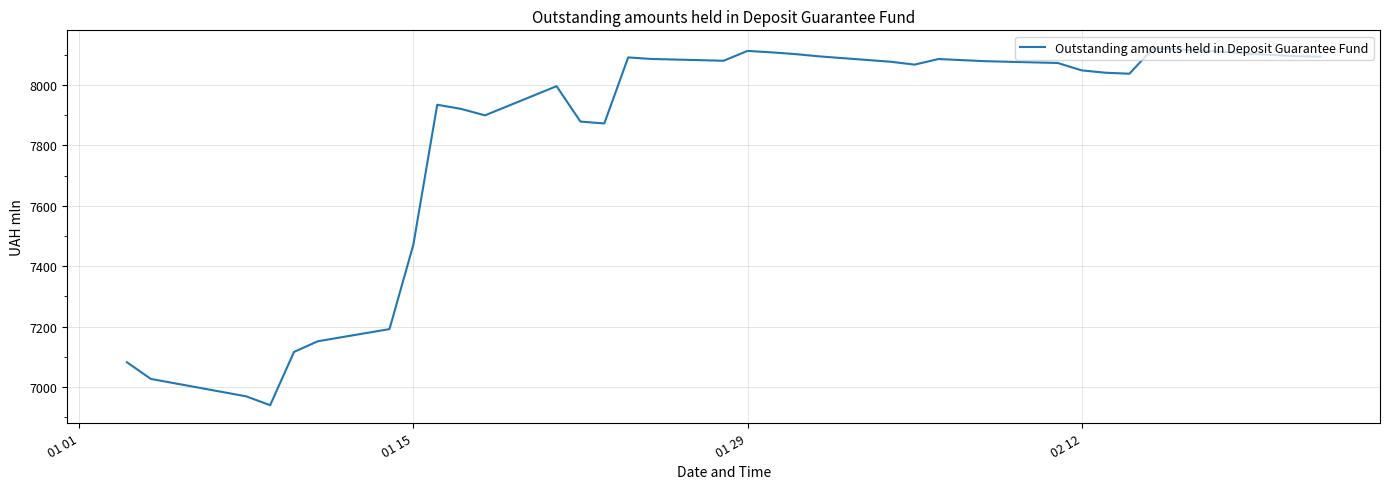

What is the difference between the second highest and second lowest values?

1143.8